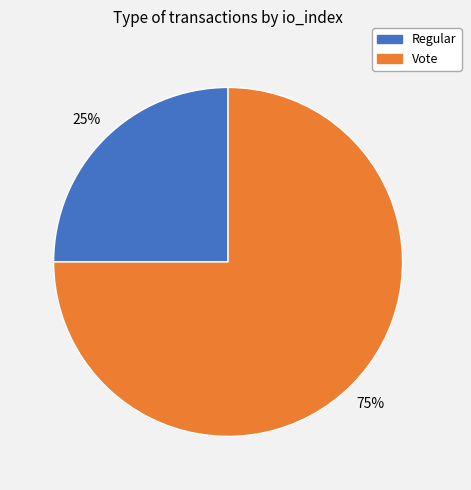

True or false: Regular accounts for 14% of the total.

False